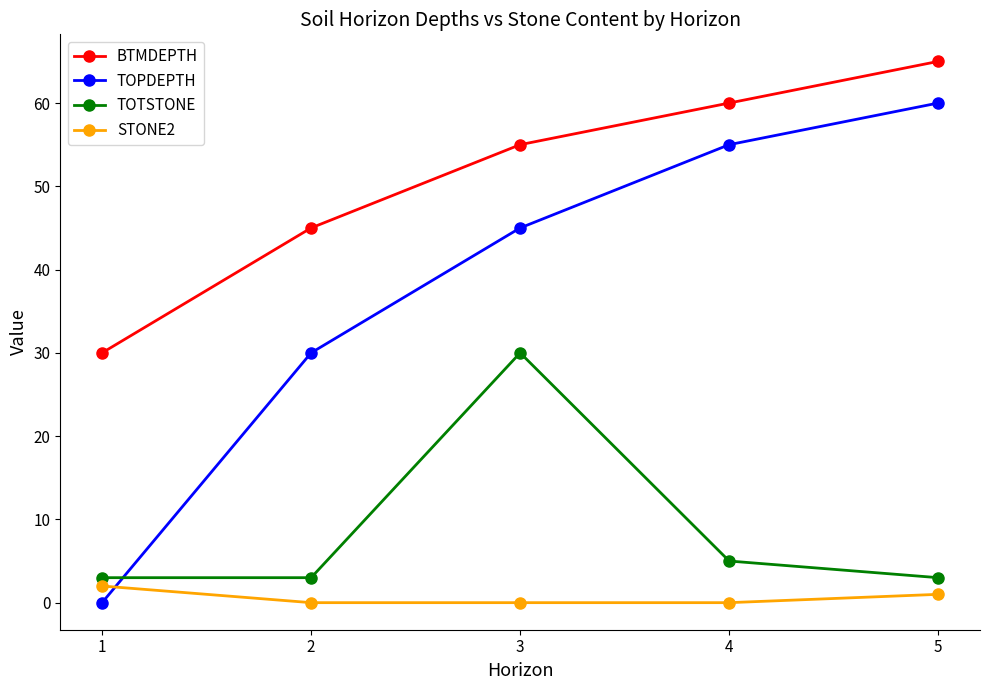

Is the value of TOTSTONE at 1 greater than the value of STONE2 at 5?

Yes